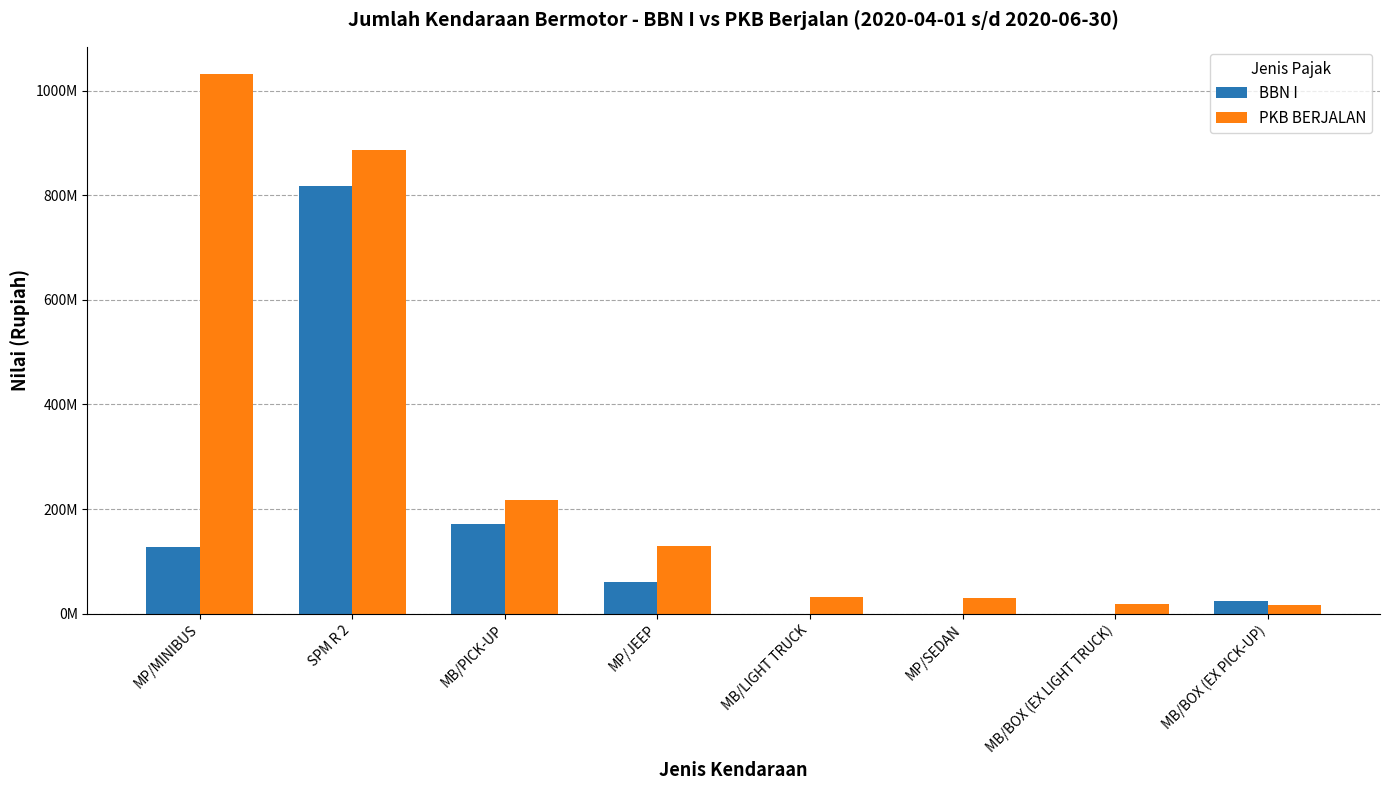

At which label is PKB BERJALAN closest to 523954839?

MB/PICK-UP